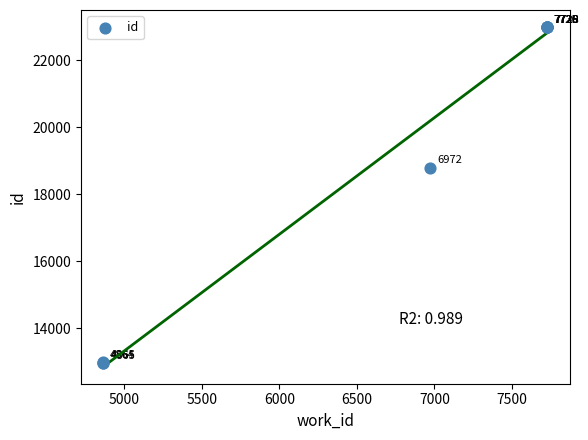

What Y value in the scatter plot is closest to 17980?

18795